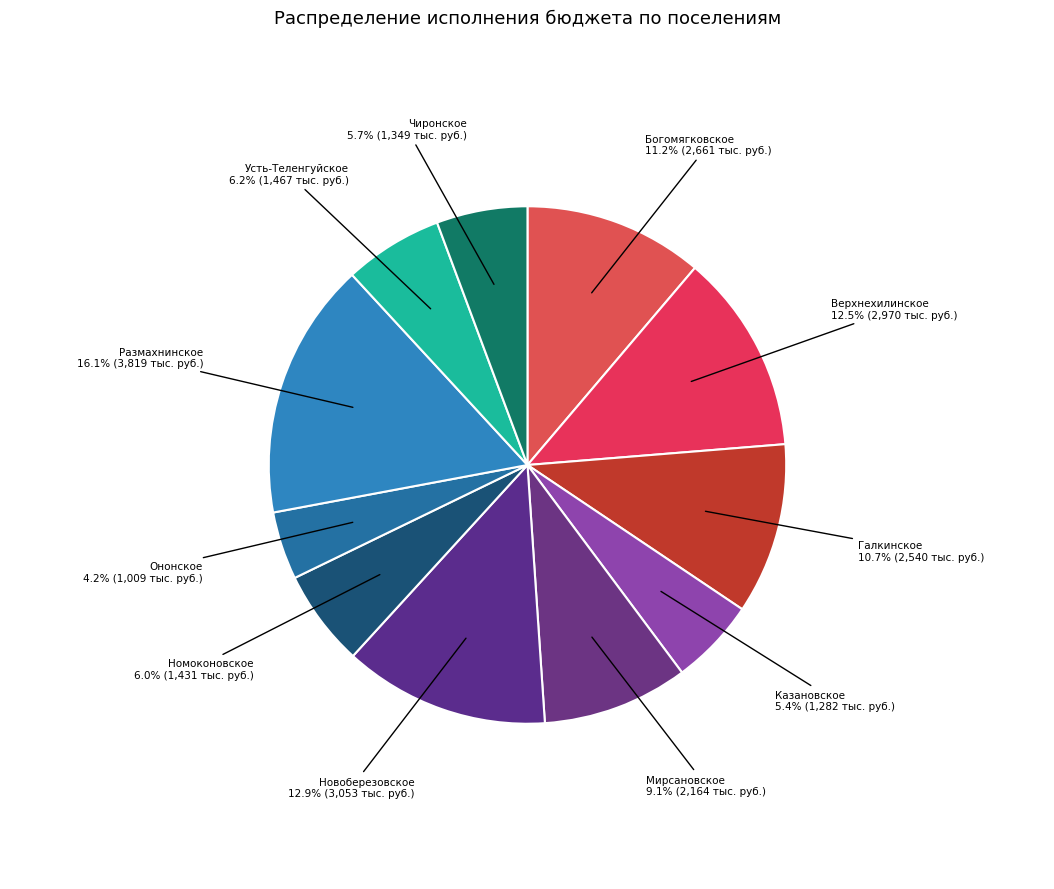

Which has a higher value, Верхнехилинское or Ононское?

Верхнехилинское